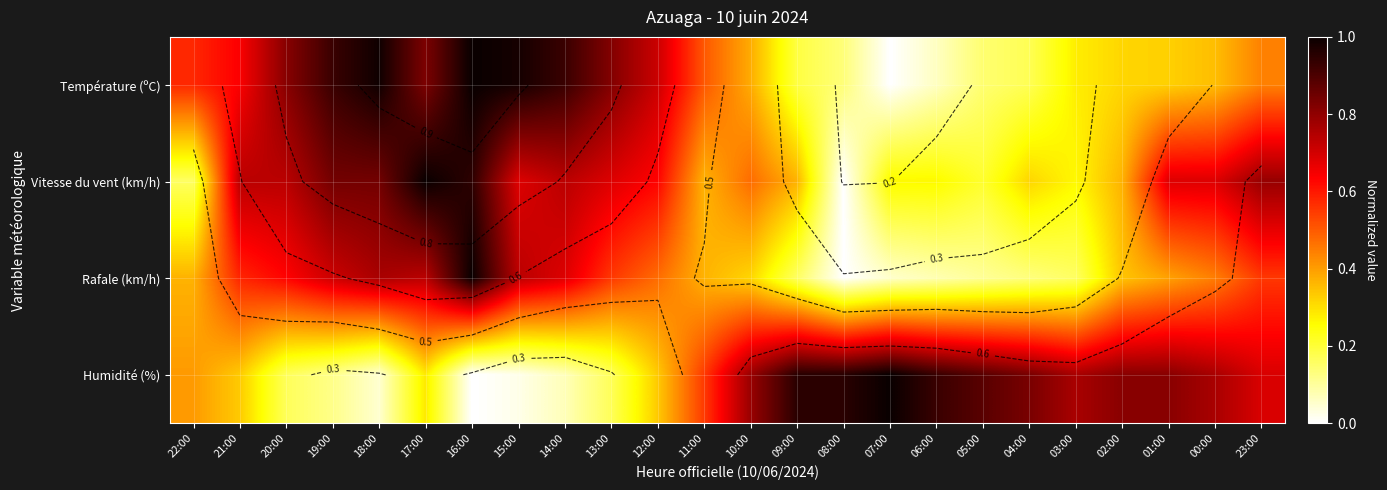

What is the difference between the Humidité (%) values at 19:00 and 08:00?

0.8